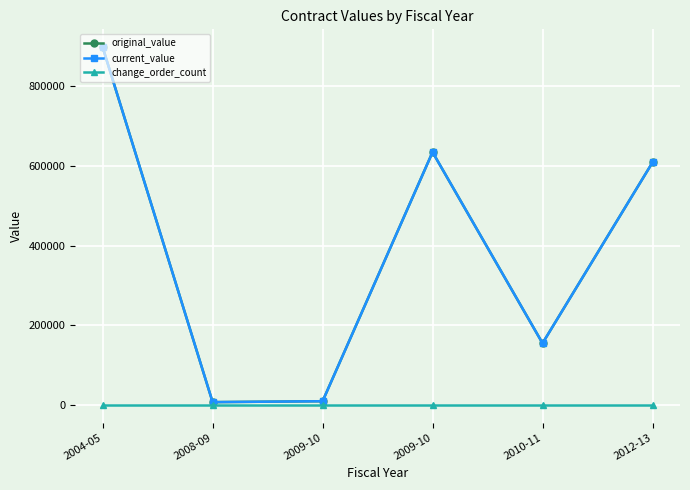

At which category is the sum across all series the highest?

2004-05